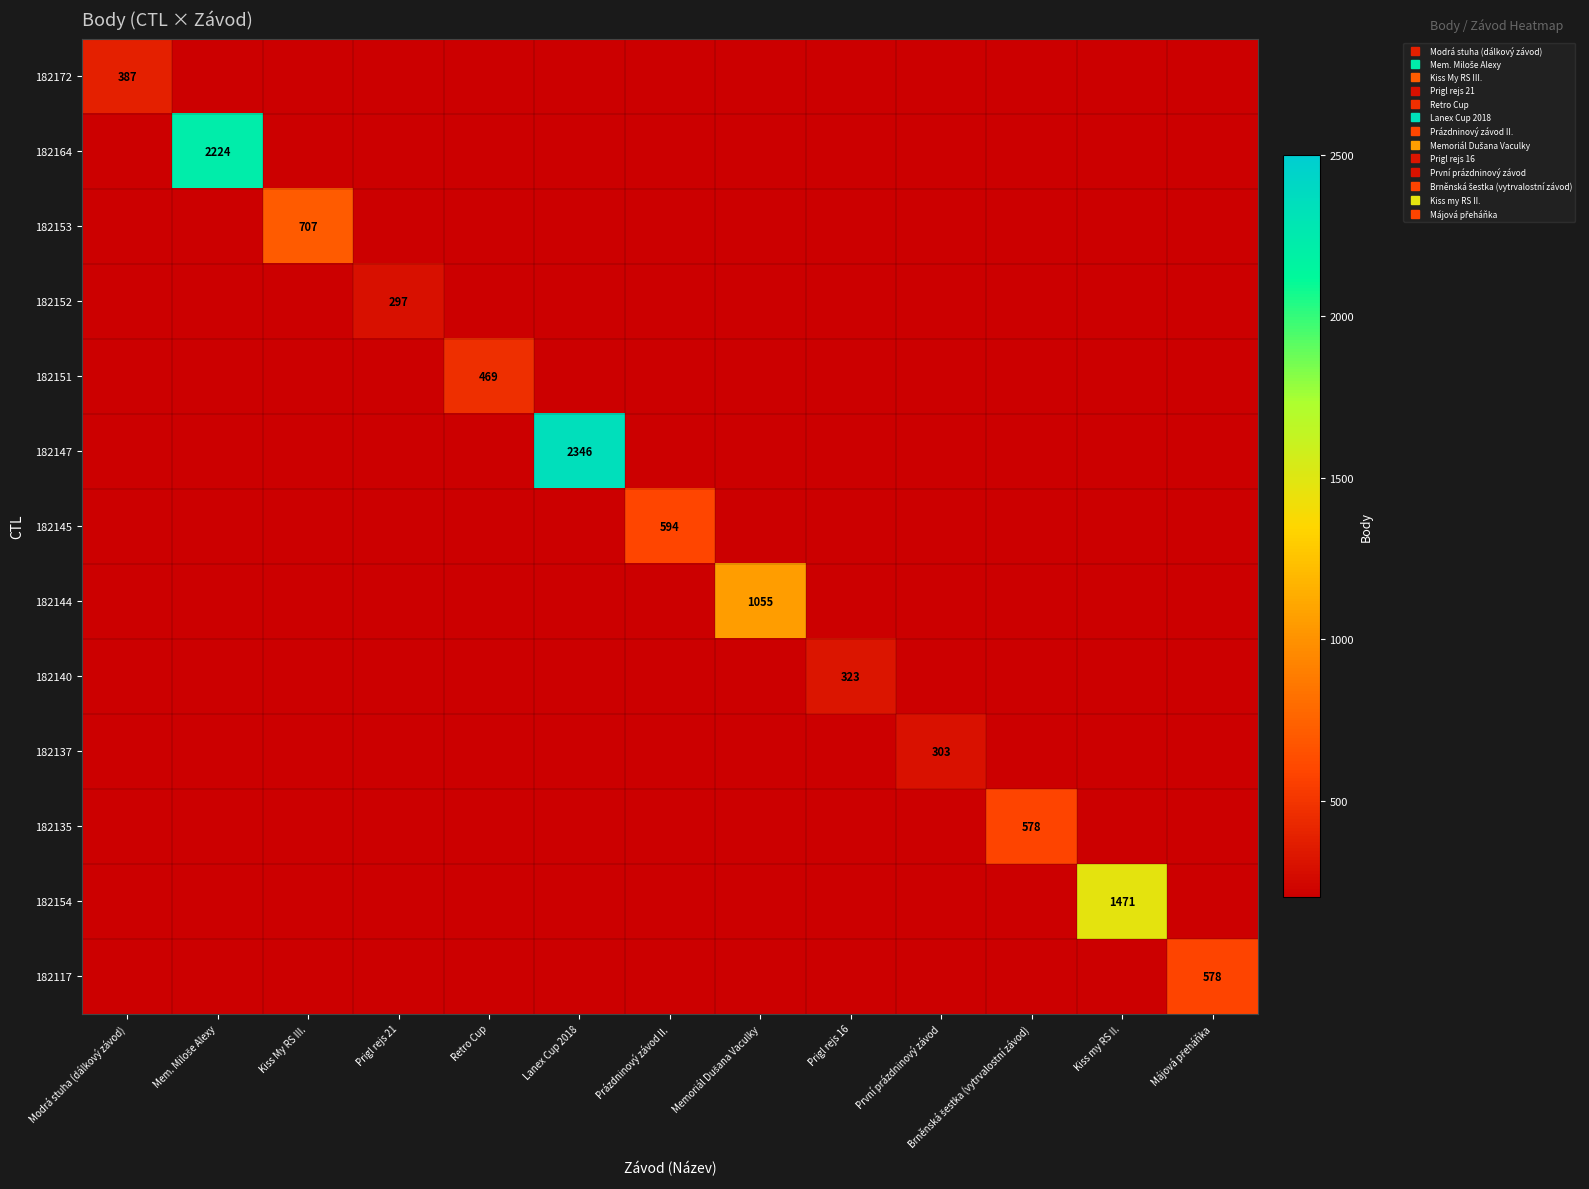

Is the value of 182172 at Prázdninový závod II. greater than the value of 182164 at Kiss My RS III.?

No